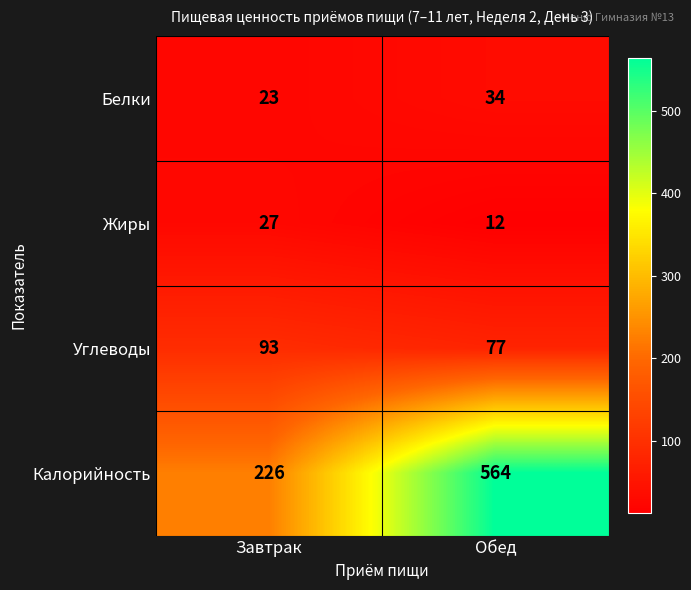

What is the difference between the Белки values at Обед and Завтрак?

11